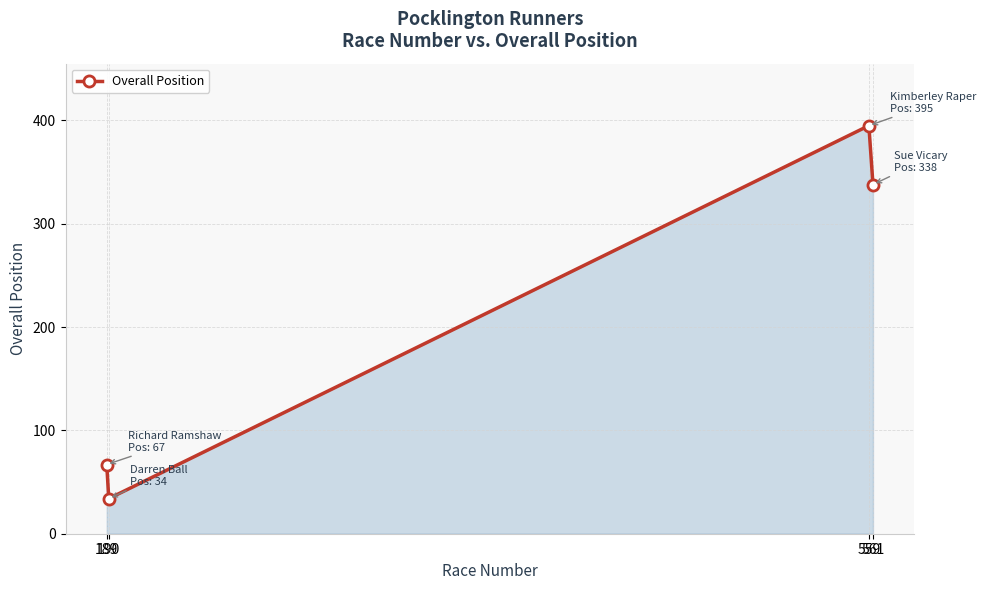

Reading right to left, extract all data points from this chart.

338	395	34	67